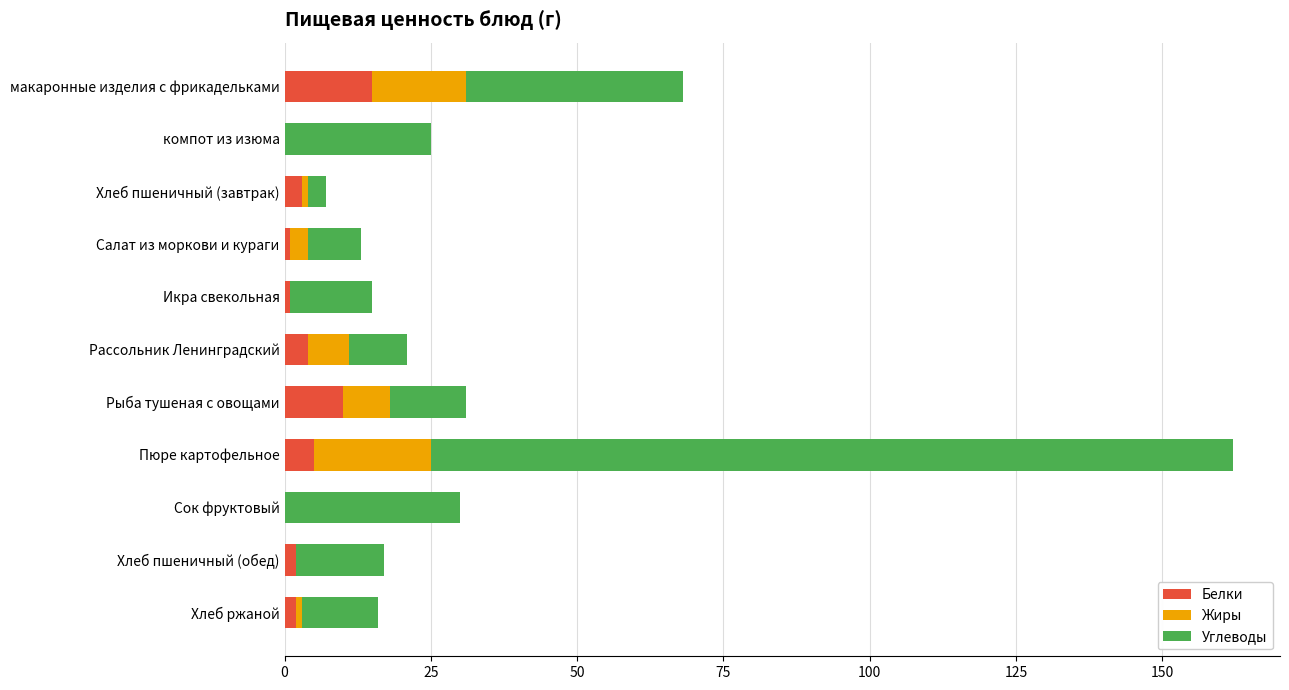

How many categories are shown in the chart?

11